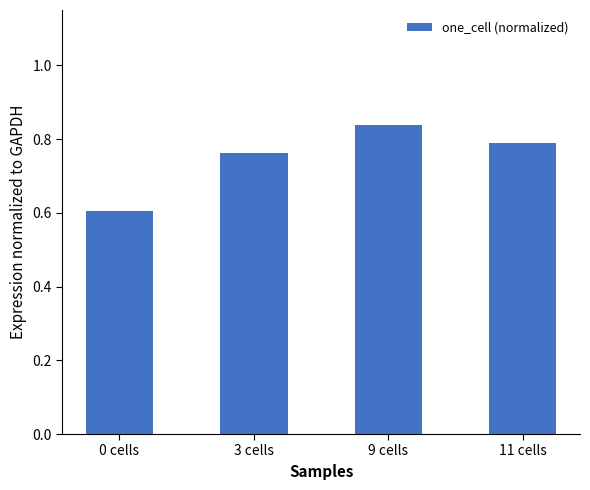

Rank the categories by value from highest to lowest.

9 cells, 11 cells, 3 cells, 0 cells